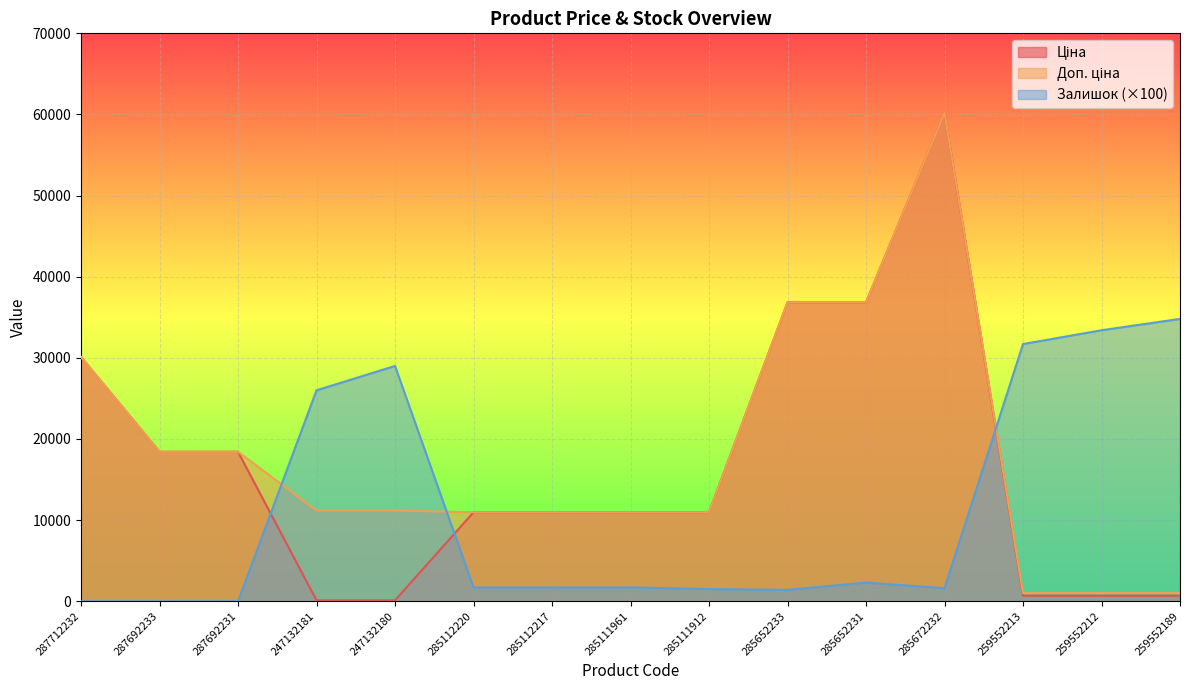

How many values in Залишок are above zero?

12